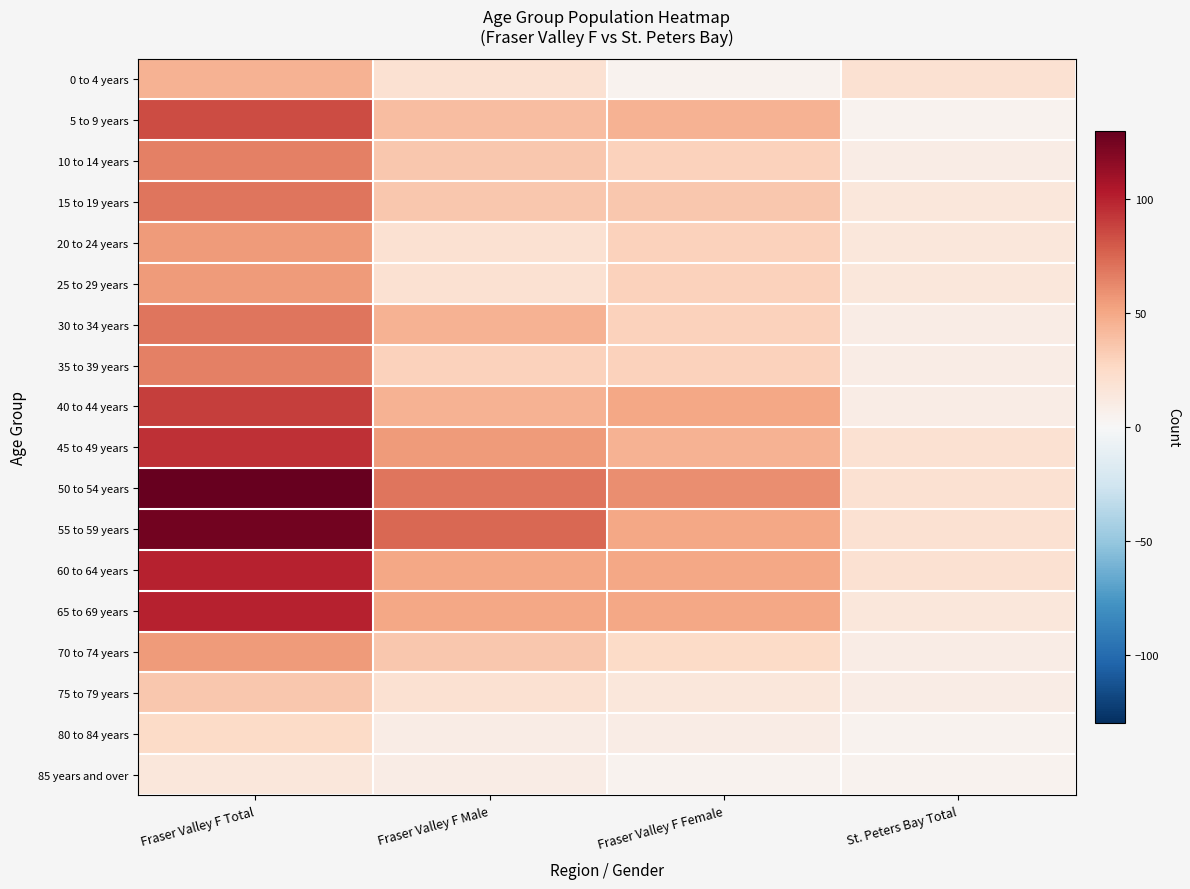

Reading left to right, list all the values displayed in this chart.

0 to 4 years: Fraser Valley F Total=45	Fraser Valley F Male=20	Fraser Valley F Female=5	St. Peters Bay Total=20
5 to 9 years: Fraser Valley F Total=85	Fraser Valley F Male=40	Fraser Valley F Female=45	St. Peters Bay Total=5
10 to 14 years: Fraser Valley F Total=65	Fraser Valley F Male=35	Fraser Valley F Female=30	St. Peters Bay Total=10
15 to 19 years: Fraser Valley F Total=70	Fraser Valley F Male=35	Fraser Valley F Female=35	St. Peters Bay Total=15
20 to 24 years: Fraser Valley F Total=55	Fraser Valley F Male=20	Fraser Valley F Female=30	St. Peters Bay Total=15
25 to 29 years: Fraser Valley F Total=55	Fraser Valley F Male=20	Fraser Valley F Female=30	St. Peters Bay Total=15
30 to 34 years: Fraser Valley F Total=70	Fraser Valley F Male=45	Fraser Valley F Female=30	St. Peters Bay Total=10
35 to 39 years: Fraser Valley F Total=65	Fraser Valley F Male=30	Fraser Valley F Female=30	St. Peters Bay Total=10
40 to 44 years: Fraser Valley F Total=90	Fraser Valley F Male=45	Fraser Valley F Female=50	St. Peters Bay Total=10
45 to 49 years: Fraser Valley F Total=95	Fraser Valley F Male=55	Fraser Valley F Female=45	St. Peters Bay Total=20
50 to 54 years: Fraser Valley F Total=130	Fraser Valley F Male=70	Fraser Valley F Female=60	St. Peters Bay Total=20
55 to 59 years: Fraser Valley F Total=125	Fraser Valley F Male=75	Fraser Valley F Female=50	St. Peters Bay Total=20
60 to 64 years: Fraser Valley F Total=100	Fraser Valley F Male=50	Fraser Valley F Female=50	St. Peters Bay Total=20
65 to 69 years: Fraser Valley F Total=100	Fraser Valley F Male=50	Fraser Valley F Female=50	St. Peters Bay Total=15
70 to 74 years: Fraser Valley F Total=55	Fraser Valley F Male=35	Fraser Valley F Female=25	St. Peters Bay Total=10
75 to 79 years: Fraser Valley F Total=35	Fraser Valley F Male=20	Fraser Valley F Female=15	St. Peters Bay Total=10
80 to 84 years: Fraser Valley F Total=25	Fraser Valley F Male=10	Fraser Valley F Female=10	St. Peters Bay Total=5
85 years and over: Fraser Valley F Total=15	Fraser Valley F Male=10	Fraser Valley F Female=5	St. Peters Bay Total=5